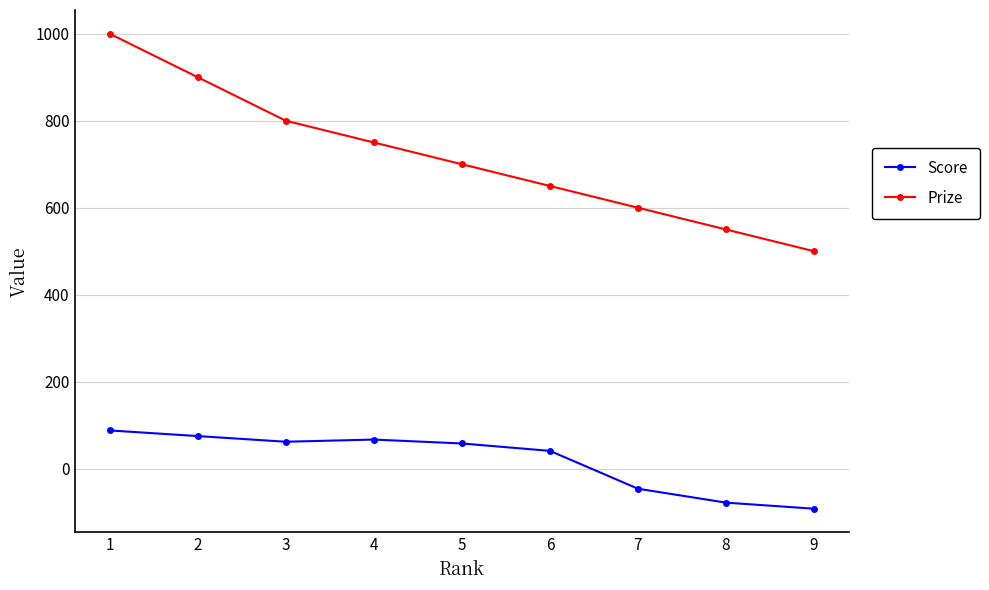

True or false: Prize has more than 1 interior local peaks.

False